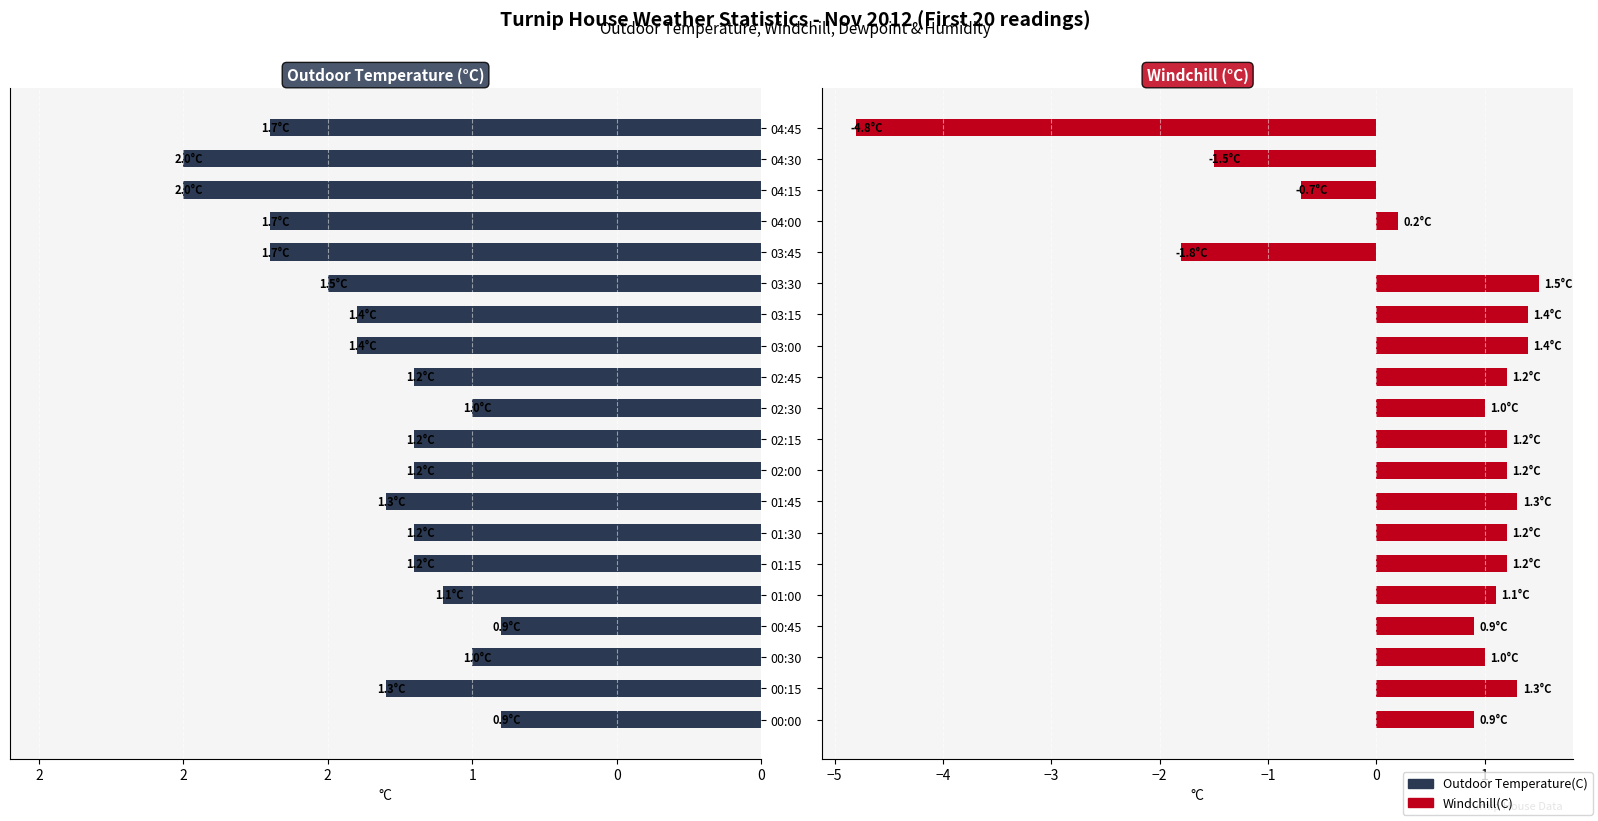

How many values in the Outdoor Temperature(C) series exceed 1?

16